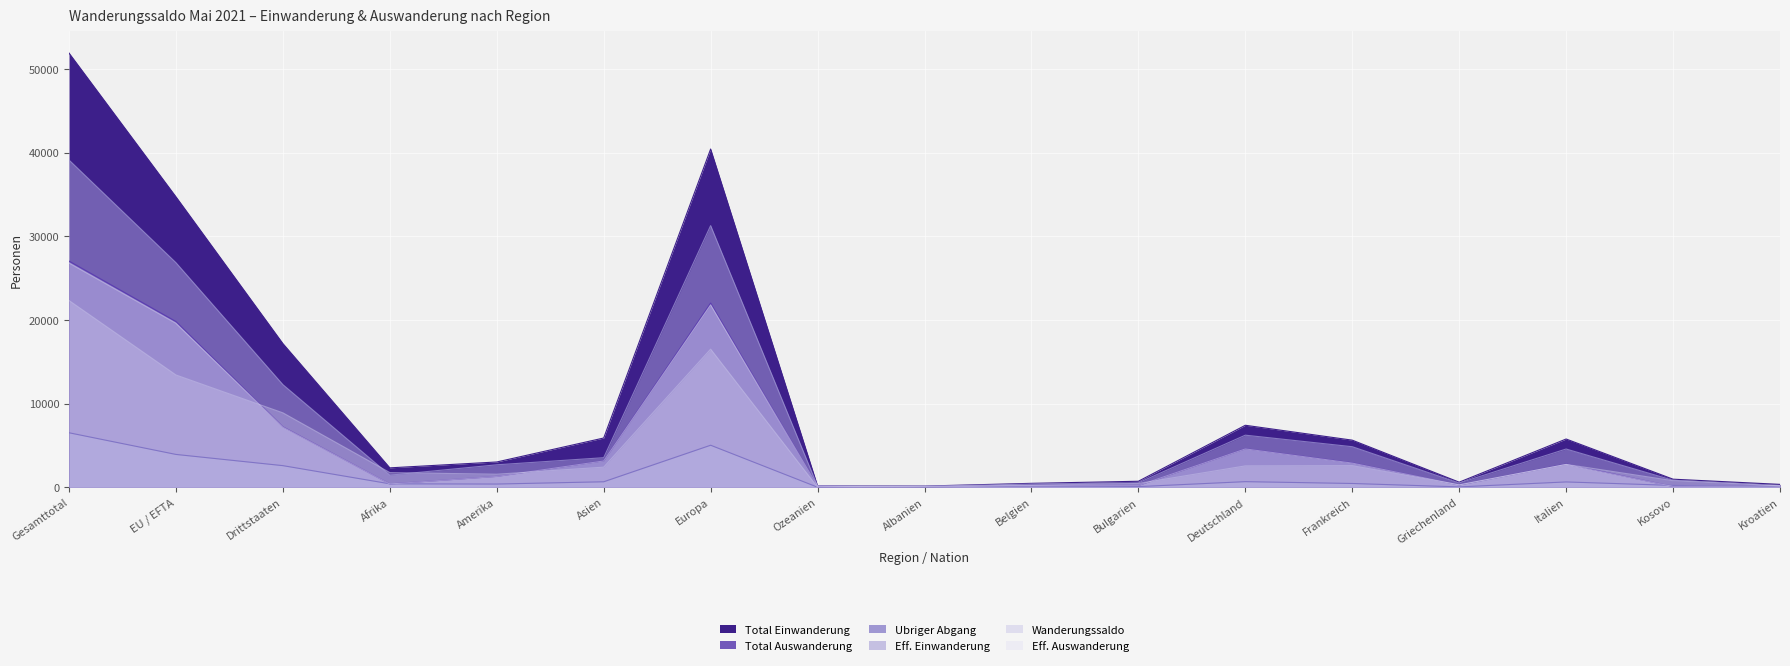

Reading left to right, list all the values displayed in this chart.

Total Einwanderung: Gesamttotal=51905	EU / EFTA=34725	Drittstaaten=17180	Afrika=2326	Amerika=3028	Asien=5894	Europa=40435	Ozeanien=155	Albanien=148	Belgien=476	Bulgarien=724	Deutschland=7416	Frankreich=5637	Griechenland=614	Italien=5774	Kosovo=972	Kroatien=352
Total Auswanderung: Gesamttotal=27042	EU / EFTA=19814	Drittstaaten=7228	Afrika=405	Amerika=1305	Asien=3170	Europa=22022	Ozeanien=134	Albanien=22	Belgien=209	Bulgarien=220	Deutschland=4615	Frankreich=2932	Griechenland=281	Italien=2781	Kosovo=101	Kroatien=173
Ubriger Abgang: Gesamttotal=6521	EU / EFTA=3931	Drittstaaten=2590	Afrika=417	Amerika=392	Asien=663	Europa=5031	Ozeanien=13	Albanien=17	Belgien=38	Bulgarien=84	Deutschland=678	Frankreich=459	Griechenland=52	Italien=643	Kosovo=227	Kroatien=53
Eff. Einwanderung: Gesamttotal=39118	EU / EFTA=26847	Drittstaaten=12271	Afrika=1450	Amerika=2691	Asien=3541	Europa=31281	Ozeanien=134	Albanien=127	Belgien=393	Bulgarien=534	Deutschland=6233	Frankreich=4854	Griechenland=509	Italien=4578	Kosovo=842	Kroatien=187
Wanderungssaldo: Gesamttotal=22329	EU / EFTA=13428	Drittstaaten=8901	Afrika=1762	Amerika=1566	Asien=2411	Europa=16516	Ozeanien=13	Albanien=117	Belgien=255	Bulgarien=457	Deutschland=2561	Frankreich=2592	Griechenland=300	Italien=2744	Kosovo=786	Kroatien=172
Eff. Auswanderung: Gesamttotal=26810	EU / EFTA=19609	Drittstaaten=7201	Afrika=402	Amerika=1301	Asien=3154	Europa=21813	Ozeanien=134	Albanien=21	Belgien=206	Bulgarien=220	Deutschland=4593	Frankreich=2898	Griechenland=280	Italien=2736	Kosovo=101	Kroatien=171